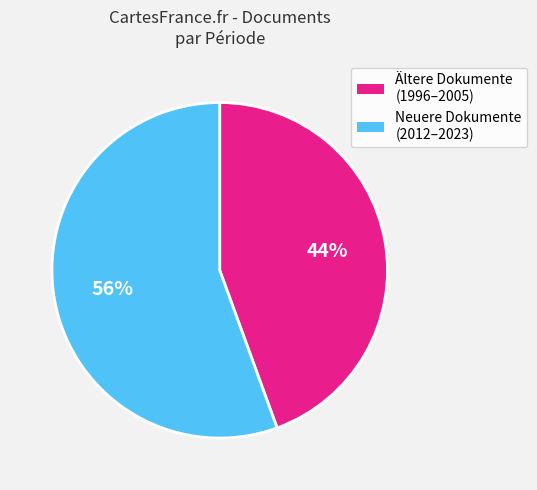

Is there any slice that represents more than half of the pie?

Yes